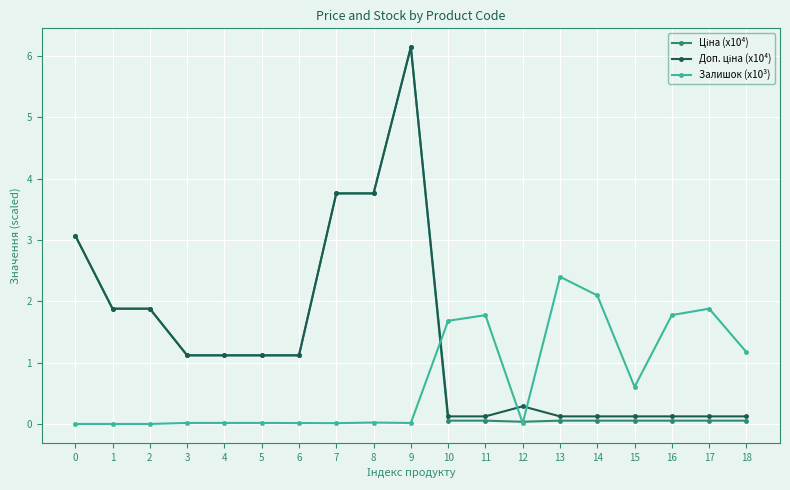

True or false: Залишок (x10³) has more than 0 points higher than both neighbors.

True